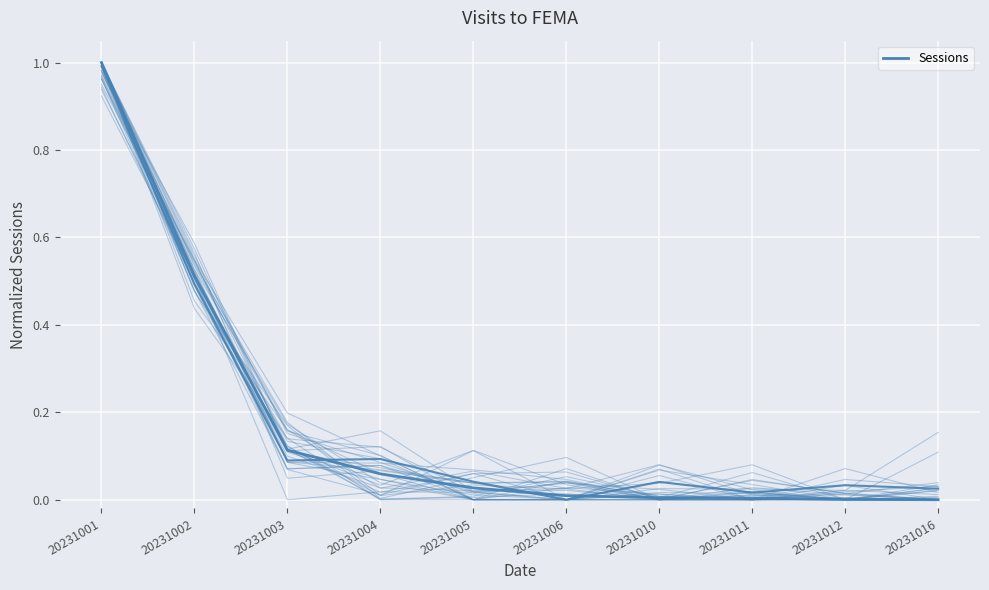

Which category has the highest value in the Sessions (main) series?

20231001